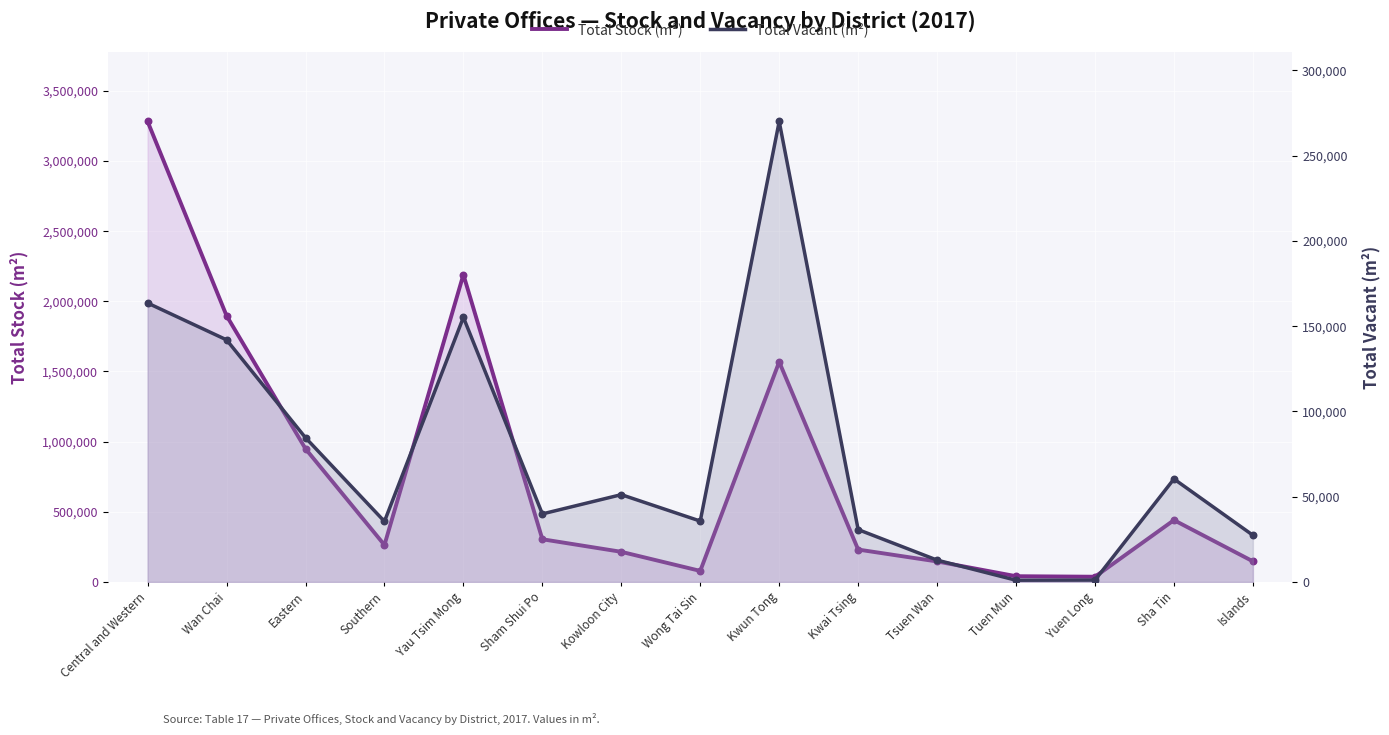

What are all the series names shown in the legend?

Total Stock (m²), Total Vacant (m²)